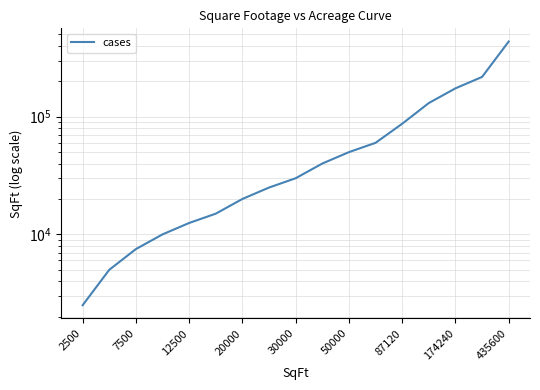

Where does the data first go above 30000?

9